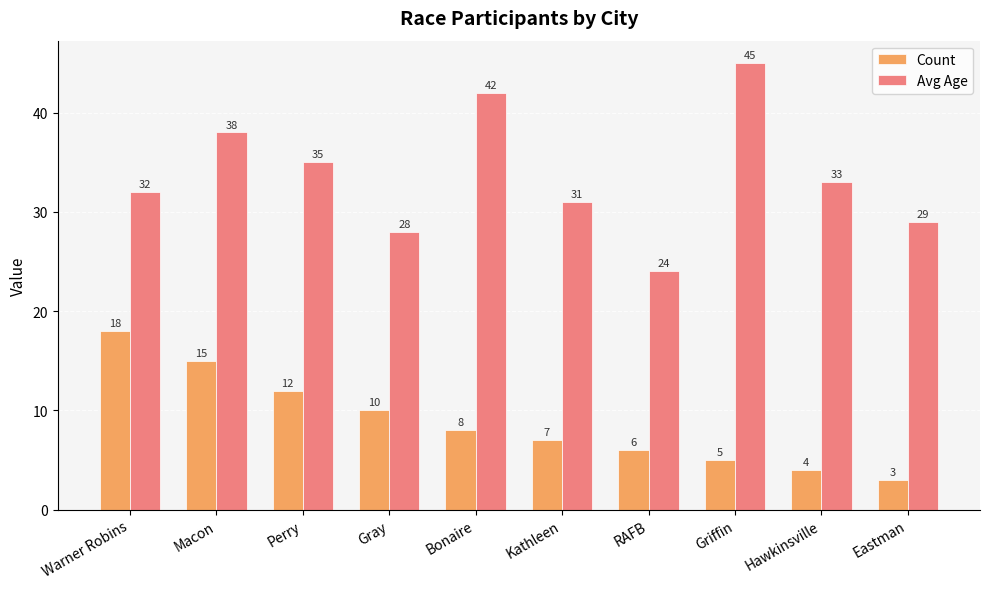

What is the spread (max minus min) of values at Griffin?

40